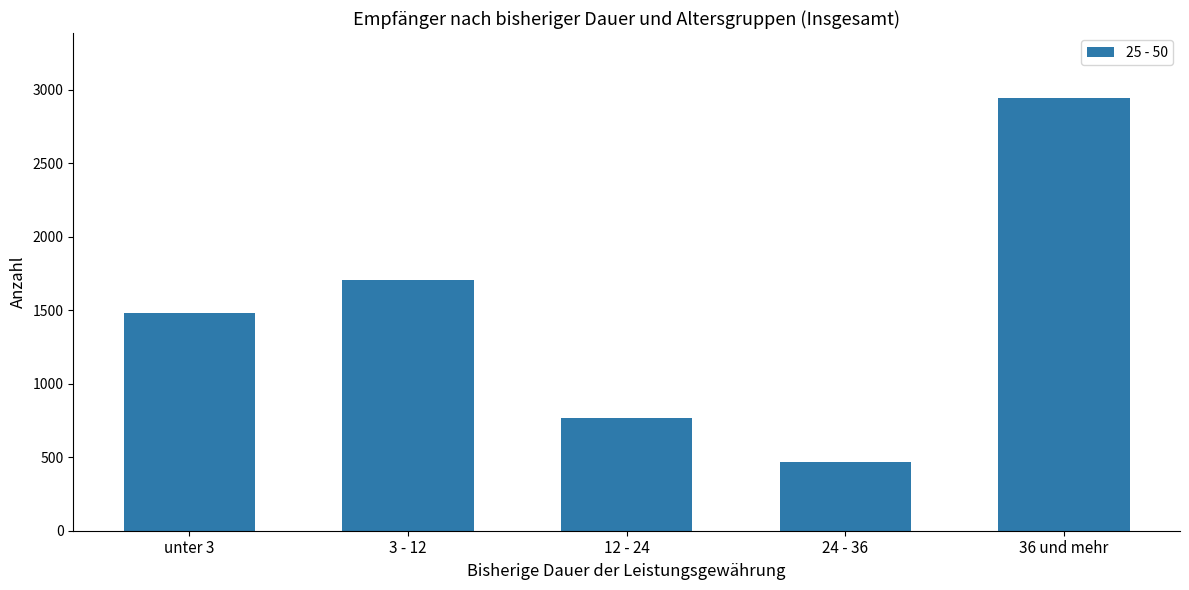

True or false: the data shows 470 at 24 - 36.

True